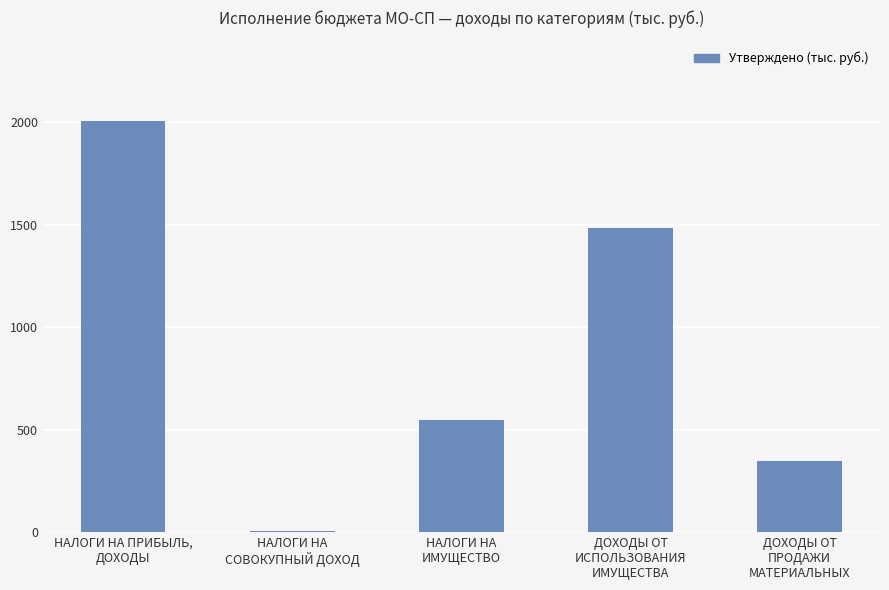

What is the sum of all values?

4388.7